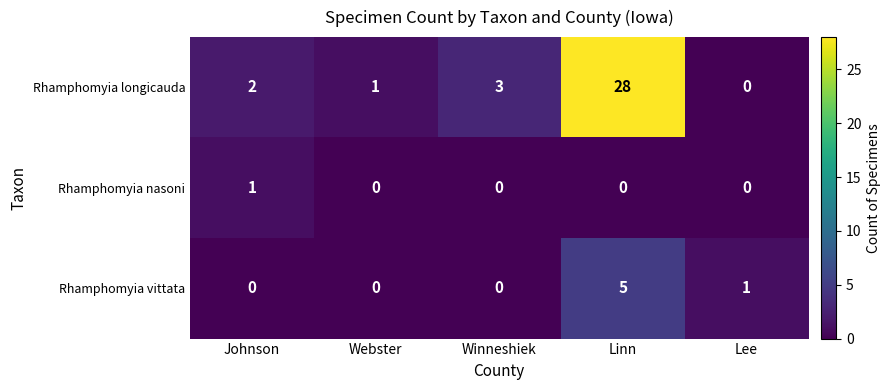

Reading left to right, transcribe all the data shown in this chart.

Rhamphomyia longicauda: 2	1	3	28	0
Rhamphomyia nasoni: 1	0	0	0	0
Rhamphomyia vittata: 0	0	0	5	1